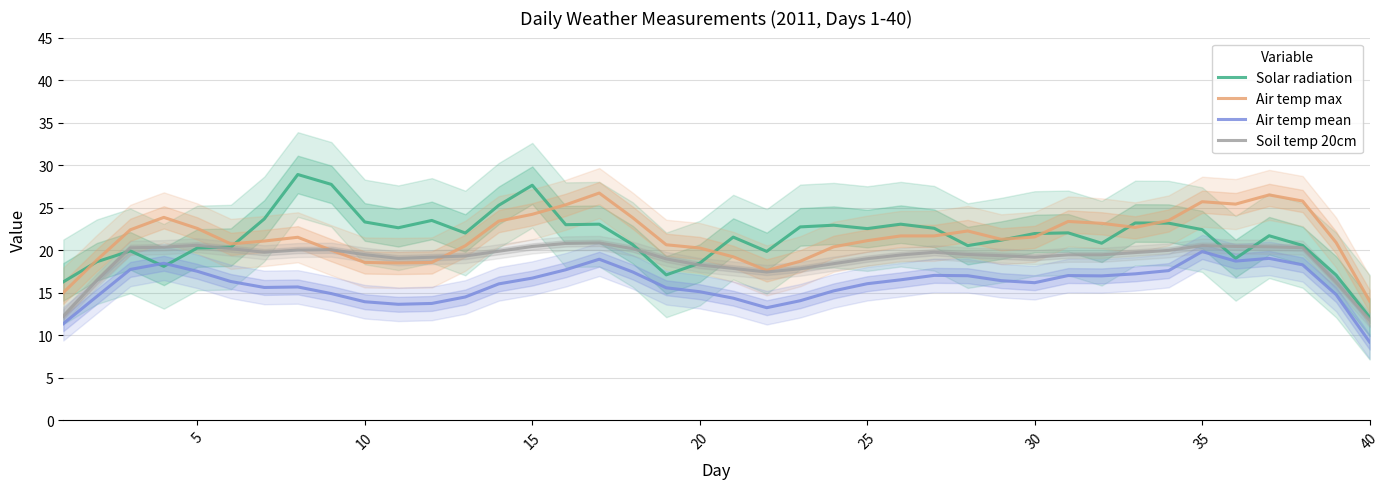

What is the minimum value for Soil temp 20cm?

11.8